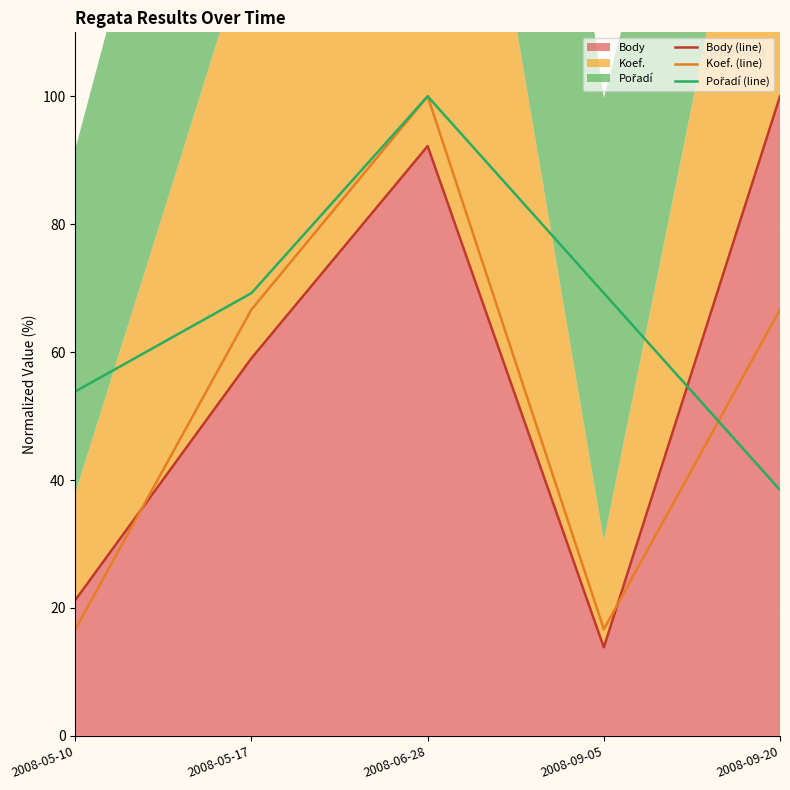

What is the value of the Pořadí (line) point at the 5th from the left?

38.5